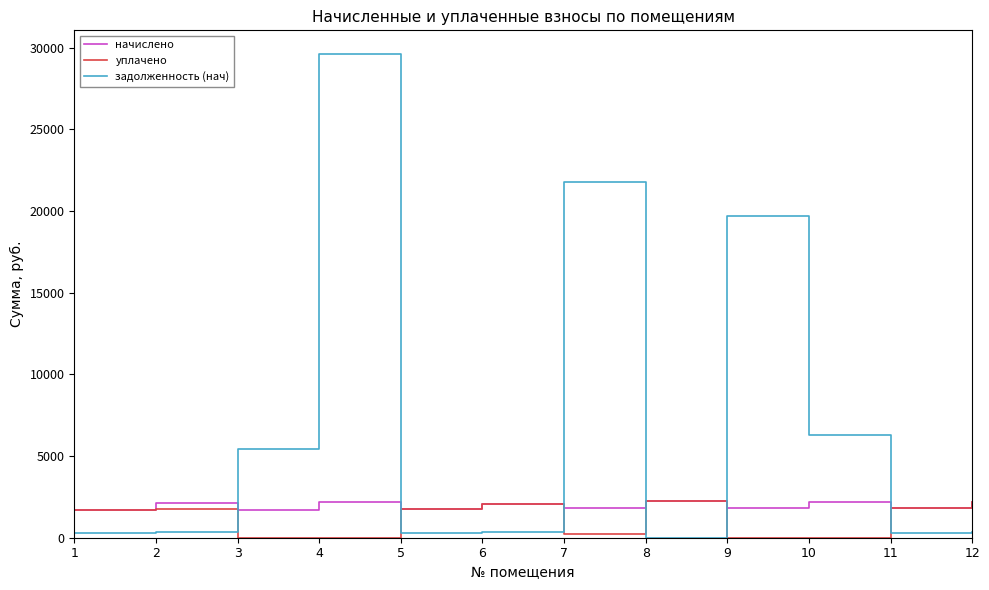

What is the highest value of the задолженность (нач) series?

29583.3